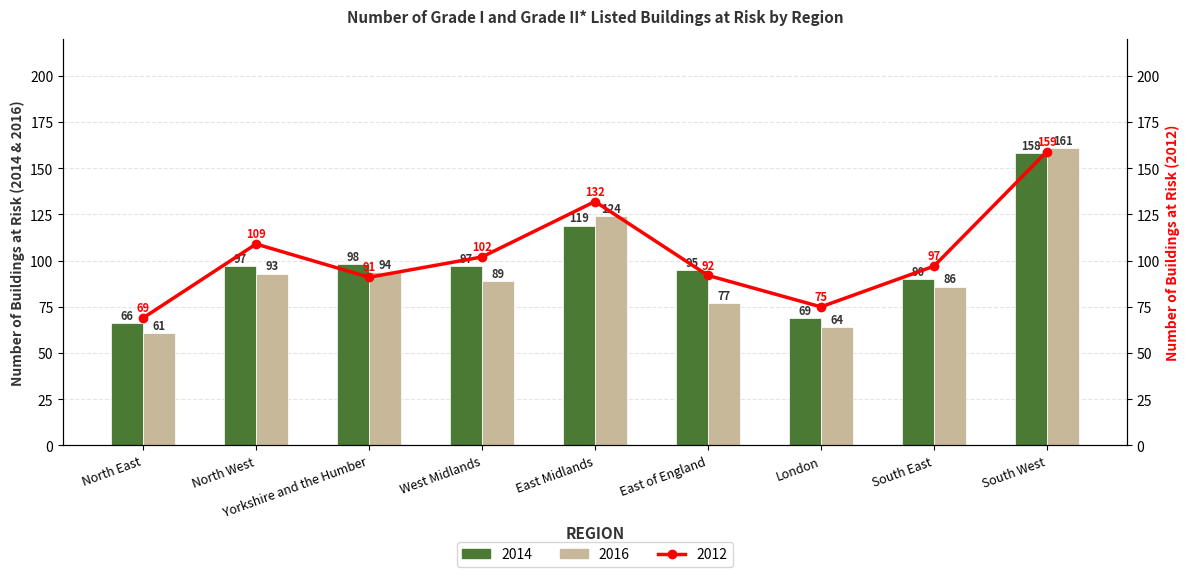

What is the spread (max minus min) of values at Yorkshire and the Humber?

7